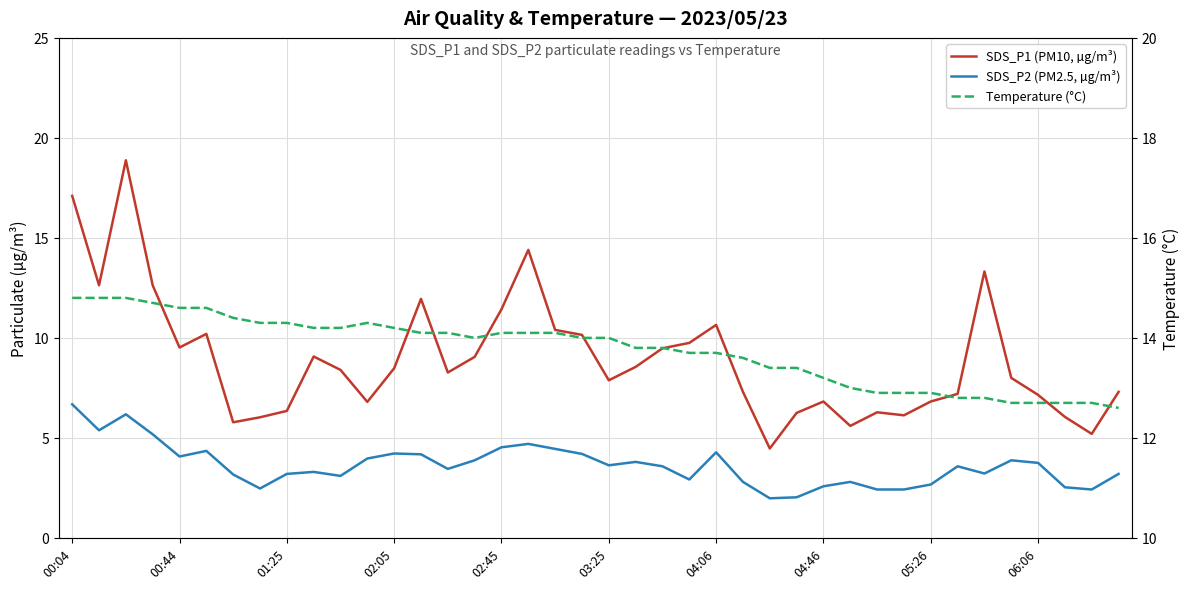

Which has a higher value, 25 or 06:06?

06:06